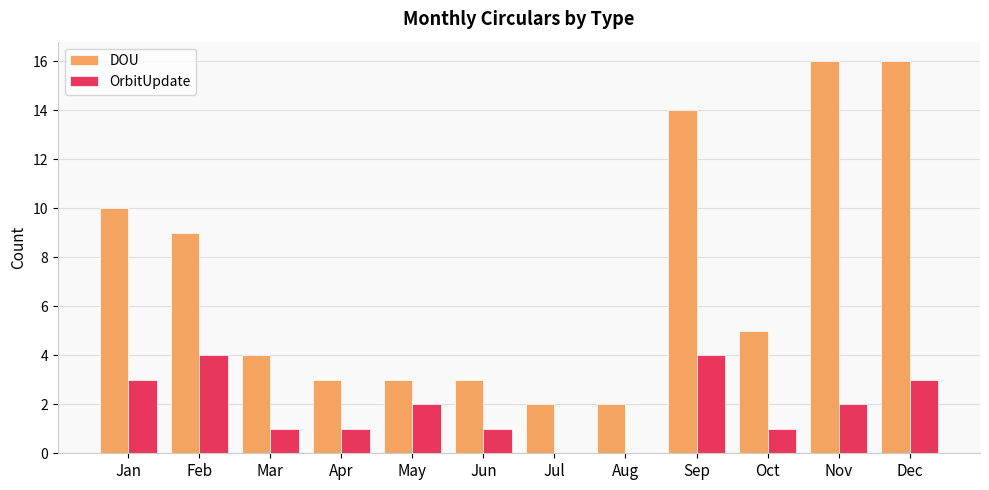

Count the number of categories in the chart.

12